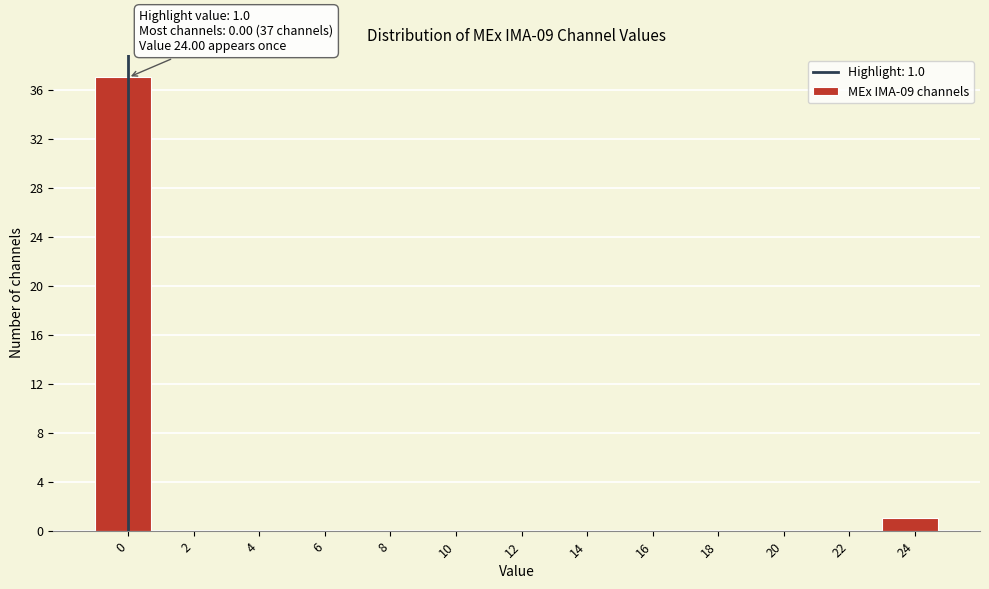

Reading left to right, extract all data points from this chart.

0=37	2=0	4=0	6=0	8=0	10=0	12=0	14=0	16=0	18=0	20=0	22=0	24=1